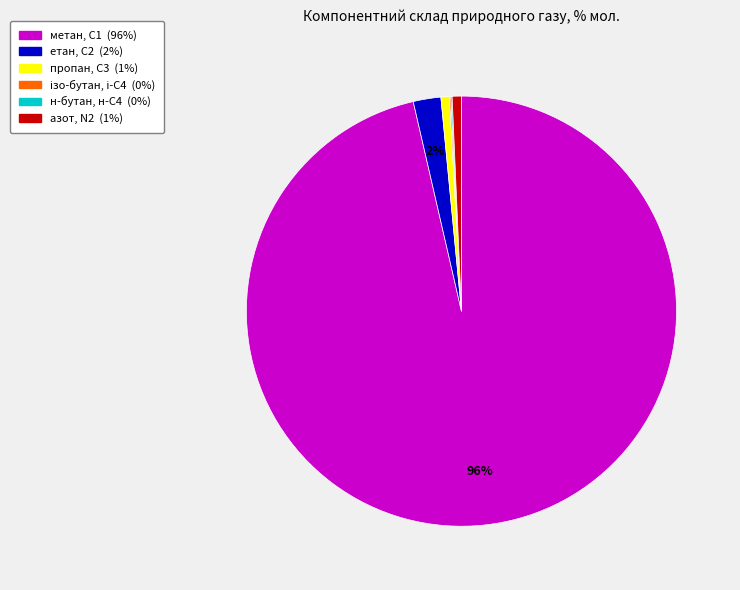

Is there any slice that represents more than half of the pie?

Yes